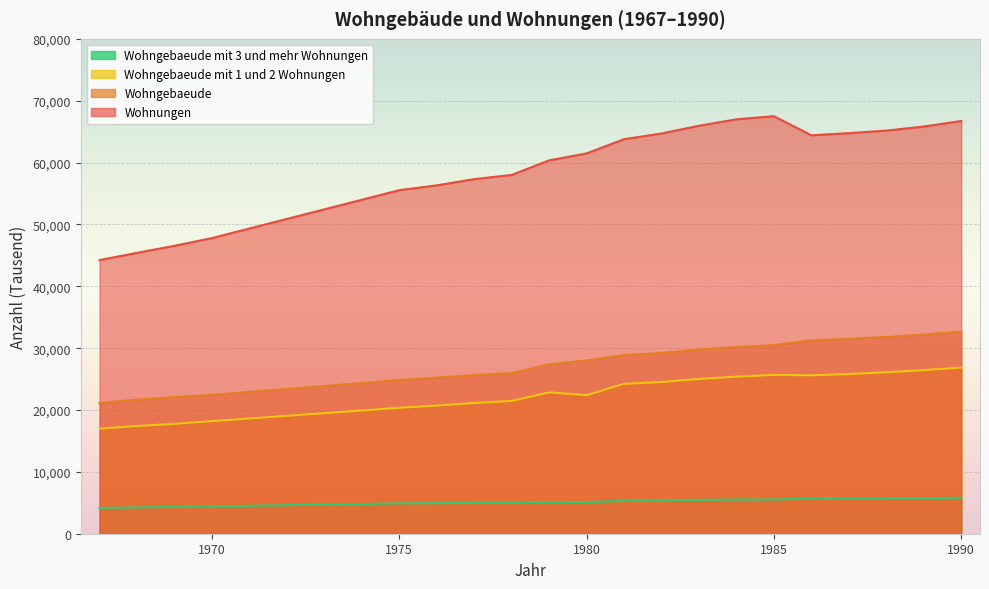

Reading right to left, extract all data points from this chart.

Wohngebaeude mit 1 und 2 Wohnungen: 26858	26445	26100	25822	25600	25682	25395	25020	24521	24236	22396	22856	21465	21137	20716	20357	18196	17758	17422	16979
Wohngebaeude mit 3 und mehr Wohnungen: 5811	5750	5714	5697	5680	5537	5522	5474	5377	5310	5116	5127	5027	4994	4942	4913	4416	4330	4252	4163
Wohngebaeude: 32669	32195	31814	31519	31280	30494	30190	29779	29212	28890	28012	27399	25958	25653	25229	24852	22441	22088	21674	21142
Wohnungen: 66722	65825	65169	64755	64404	67496	66996	65945	64698	63781	61478	60354	57999	57320	56312	55535	47789	46545	45403	44237